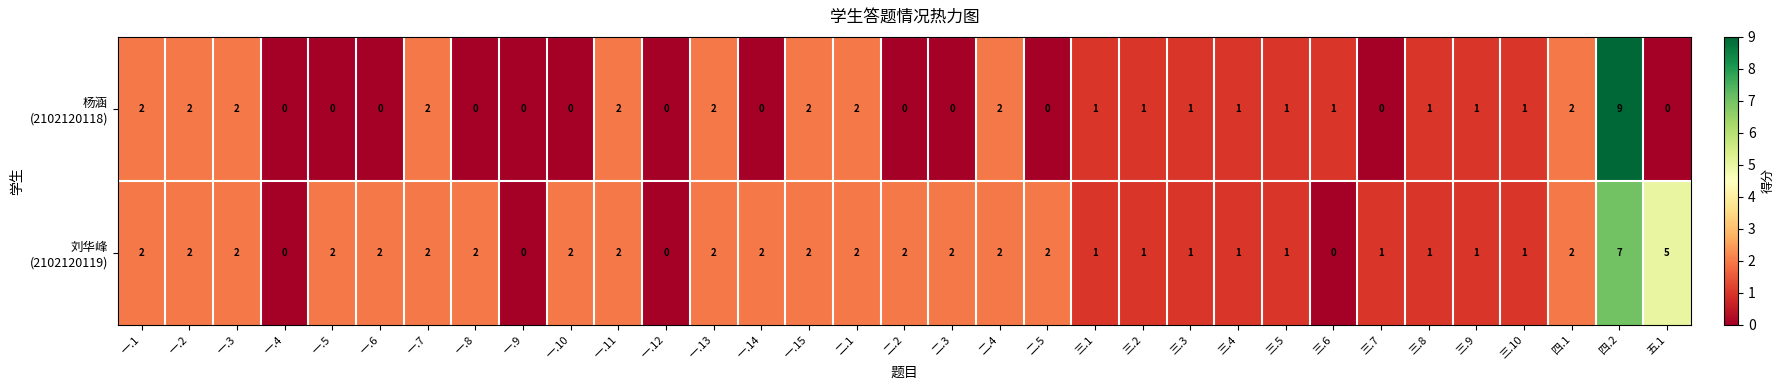

What is the total value across all series at 一.15?

4